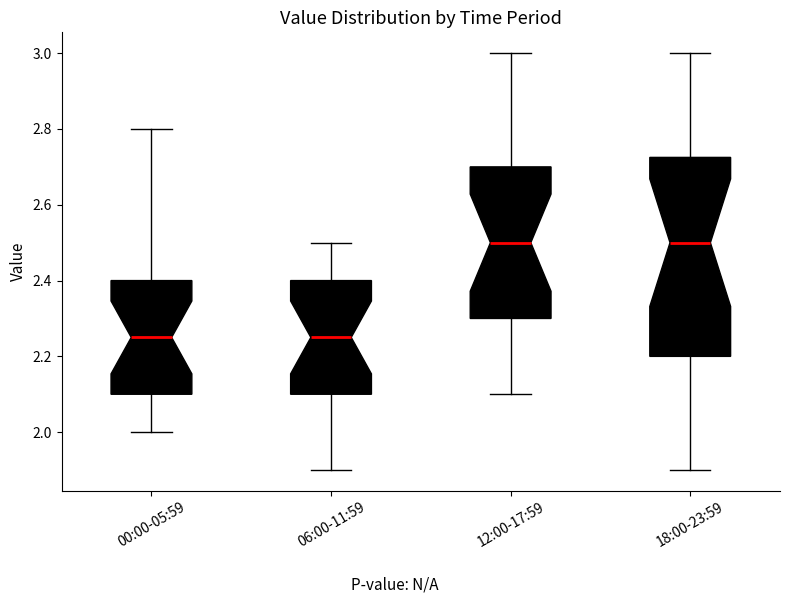

Where does the median line of the box for 06:00-11:59 sit on the y-axis? The values are not printed on the chart, so give them approximately, as read against the axis.

2.26